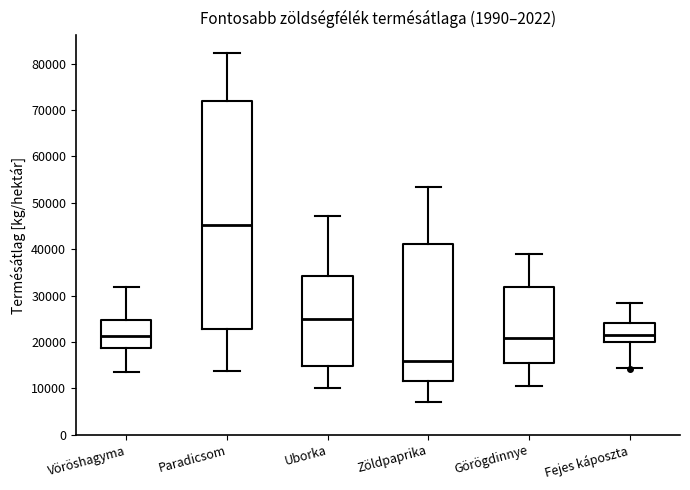

Which box is the tallest, from its lower edge to its upper edge?

Paradicsom